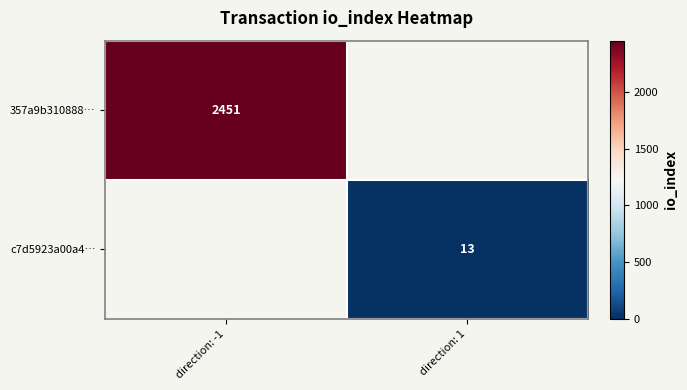

Is the value of c7d5923a00a4… at direction: 1 greater than the value of 357a9b310888… at direction: -1?

No